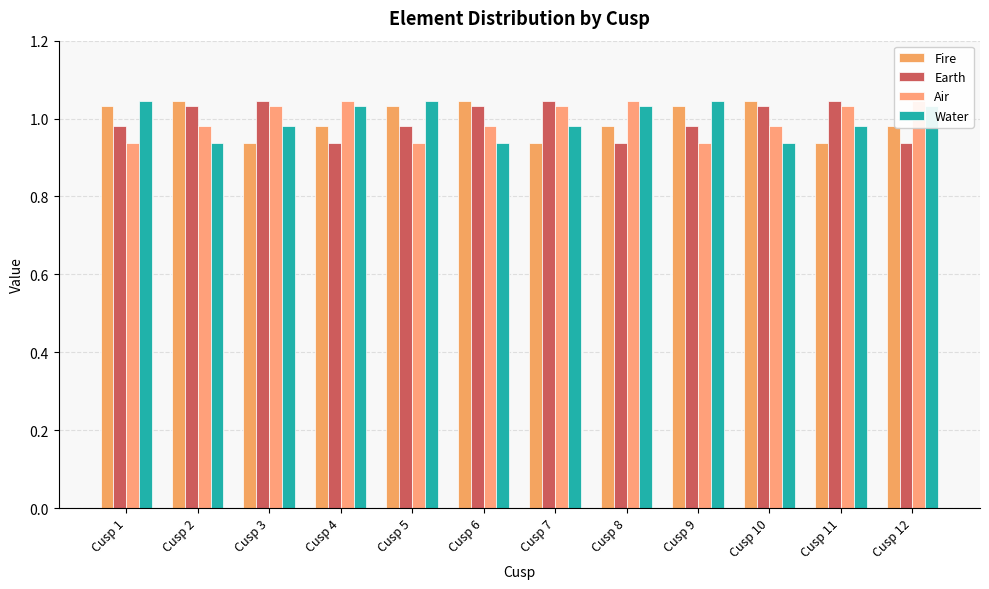

Which category has the highest value in the Air series?

Cusp 4